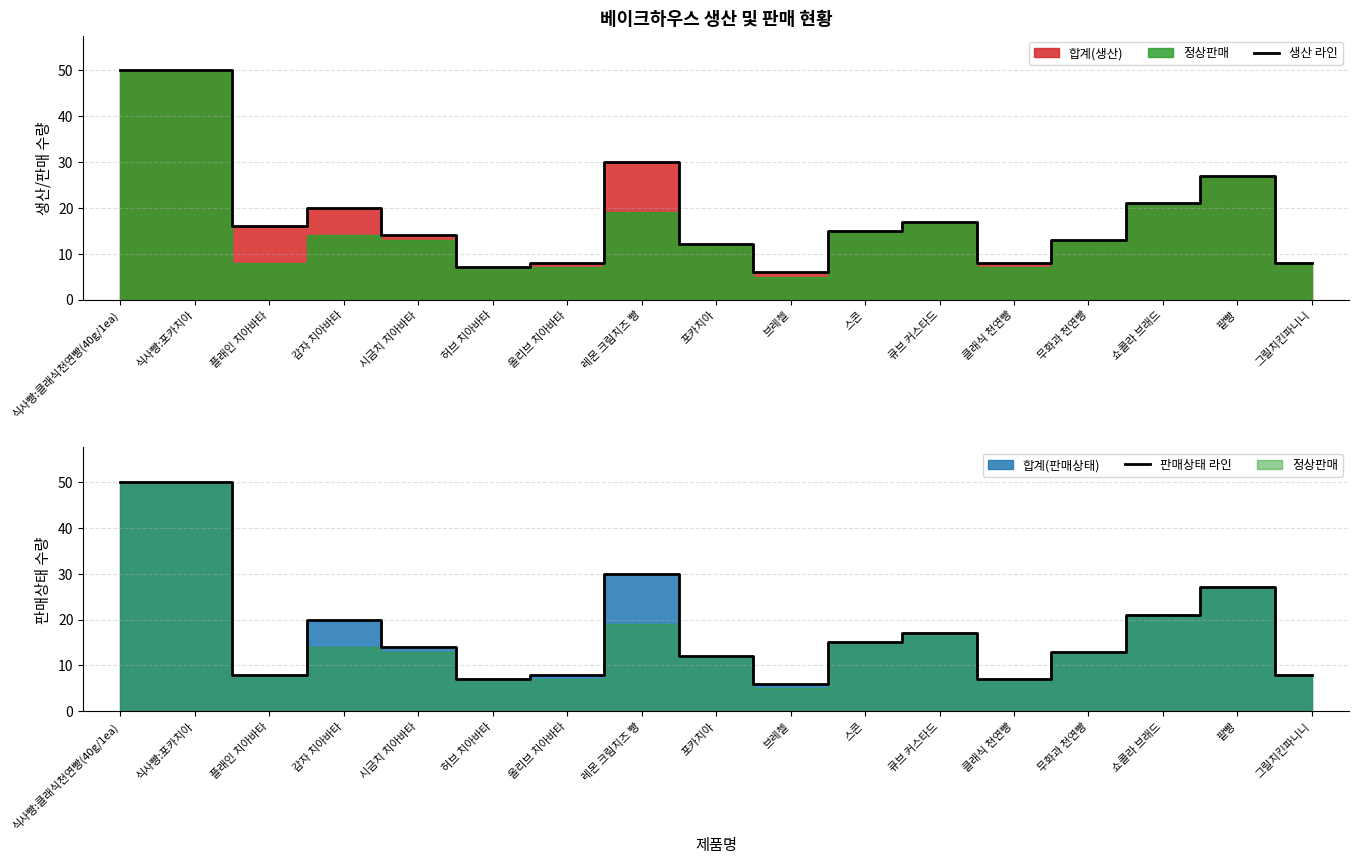

The 생산 라인 series shows 9 at 브레첼. True or false?

False